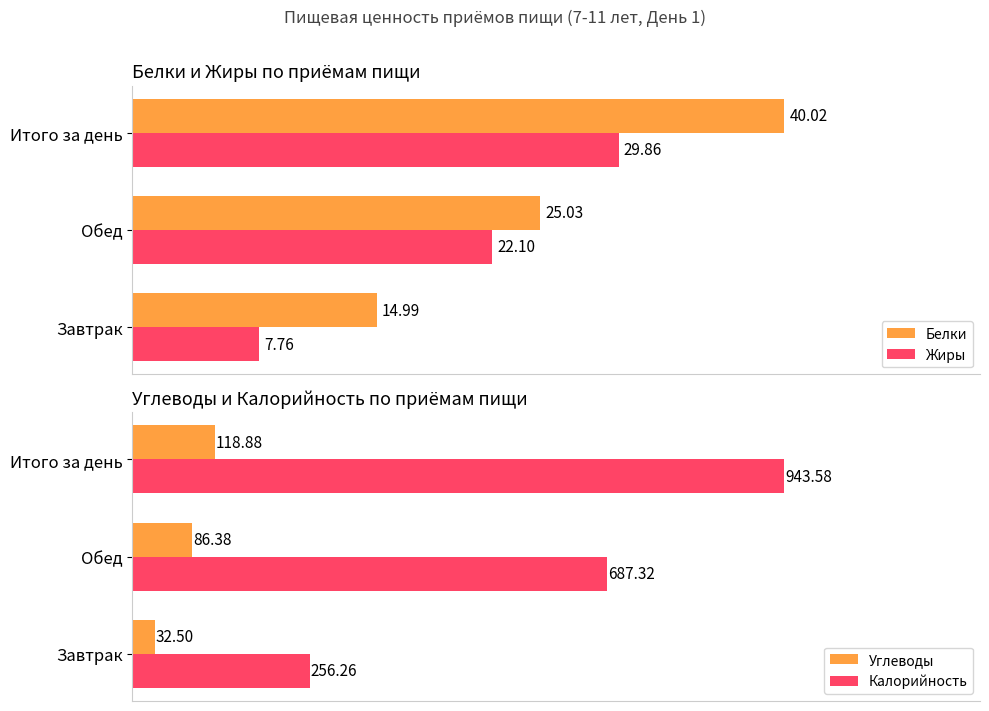

Which series has the largest total across all categories?

Калорийность